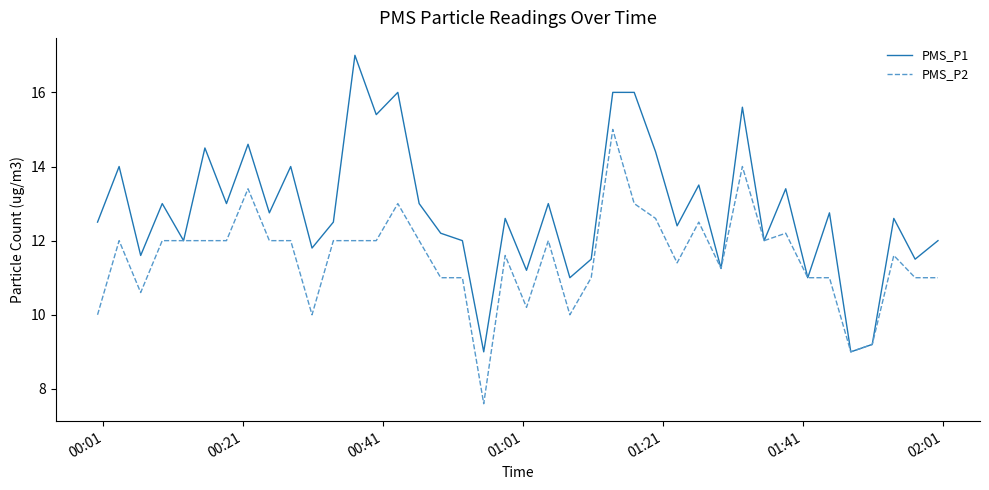

At how many categories does at least one series exceed 15?

6